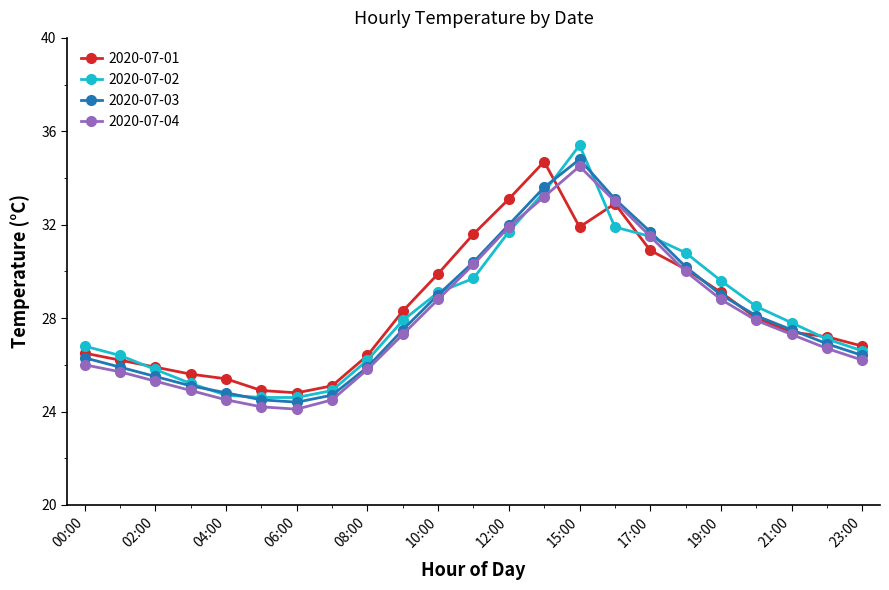

True or false: 2020-07-02 has more than 0 points higher than both neighbors.

True